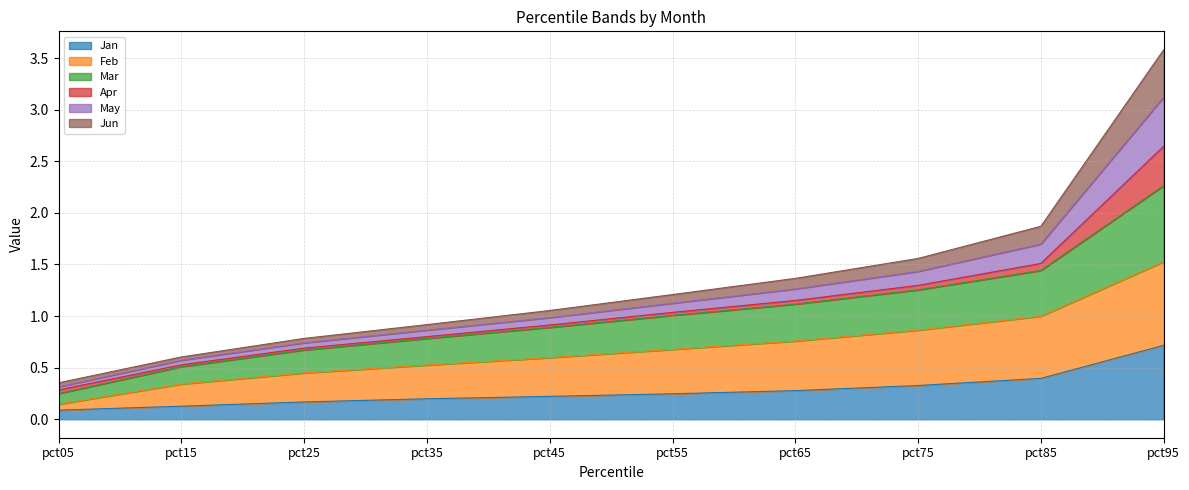

The Feb series shows 0.1 at pct15. True or false?

False